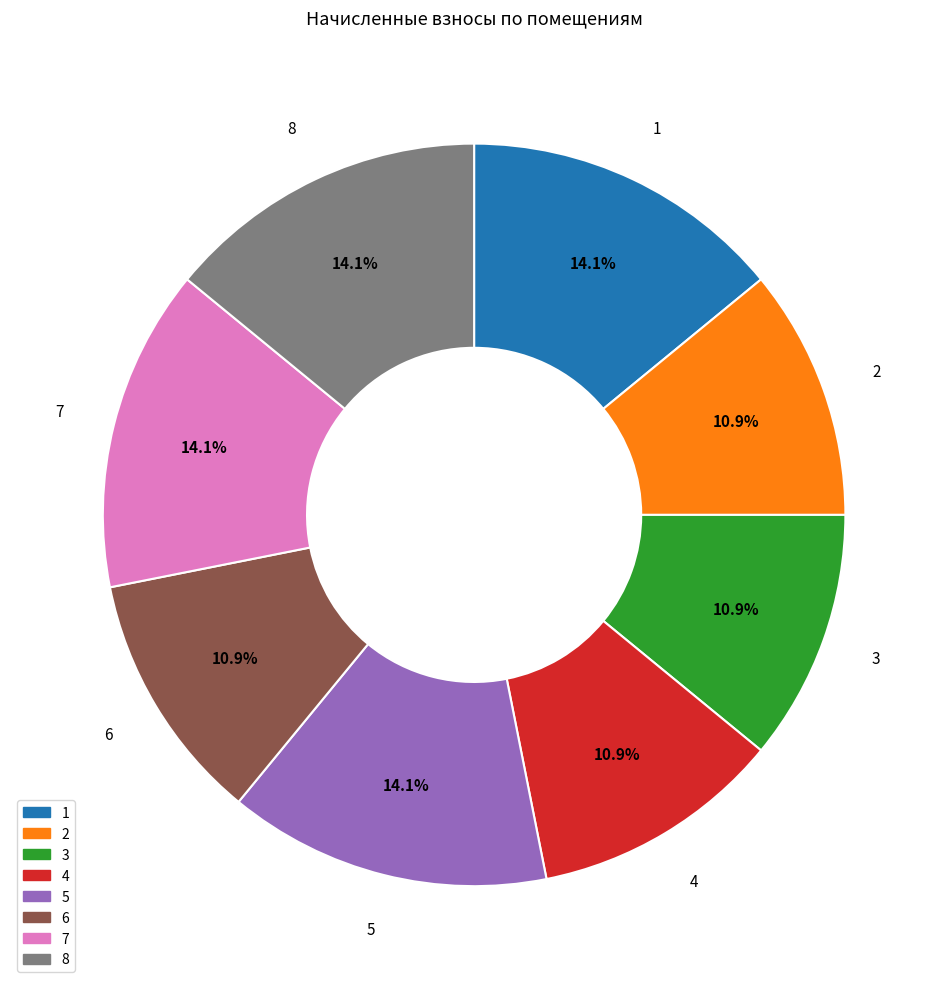

To the nearest percent, what is the difference between the 8 and 2 slice percentages?

3%